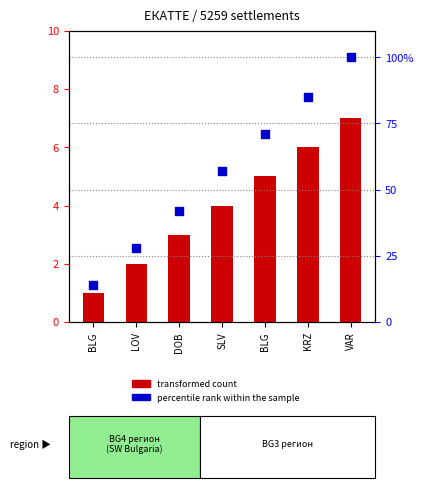

Which series reaches the maximum Y coordinate?

percentile rank within the sample